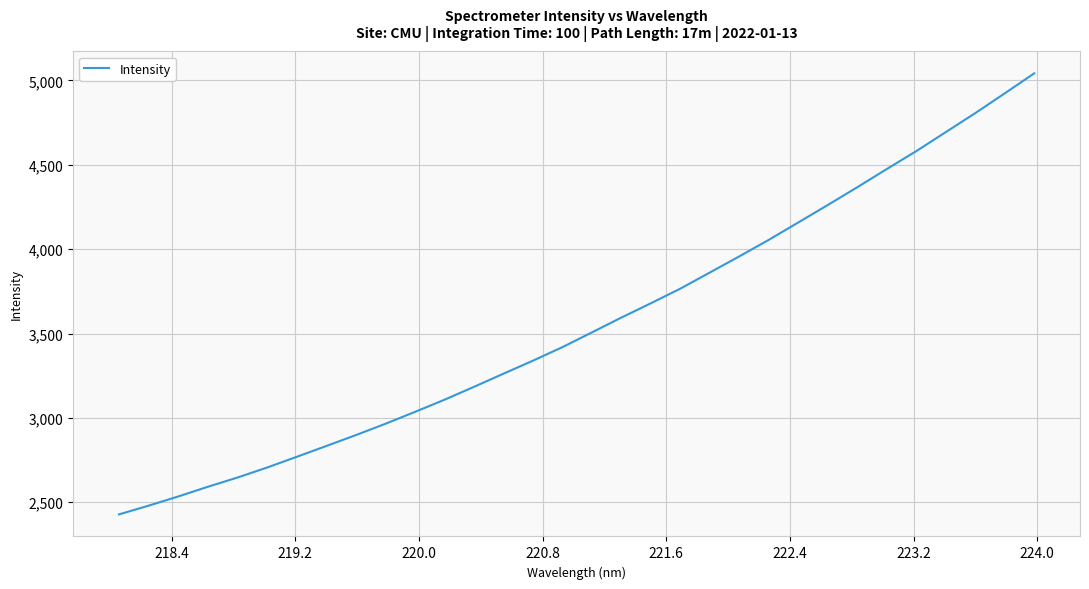

How many lines are shown in the chart?

1